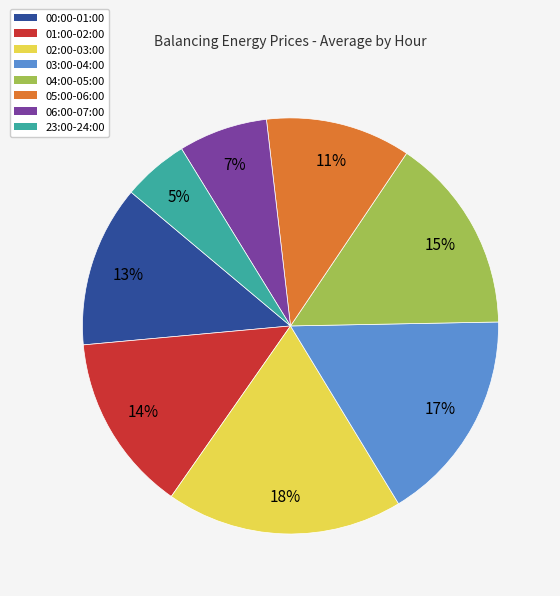

To the nearest percent, what portion does 05:00-06:00 represent?

11%